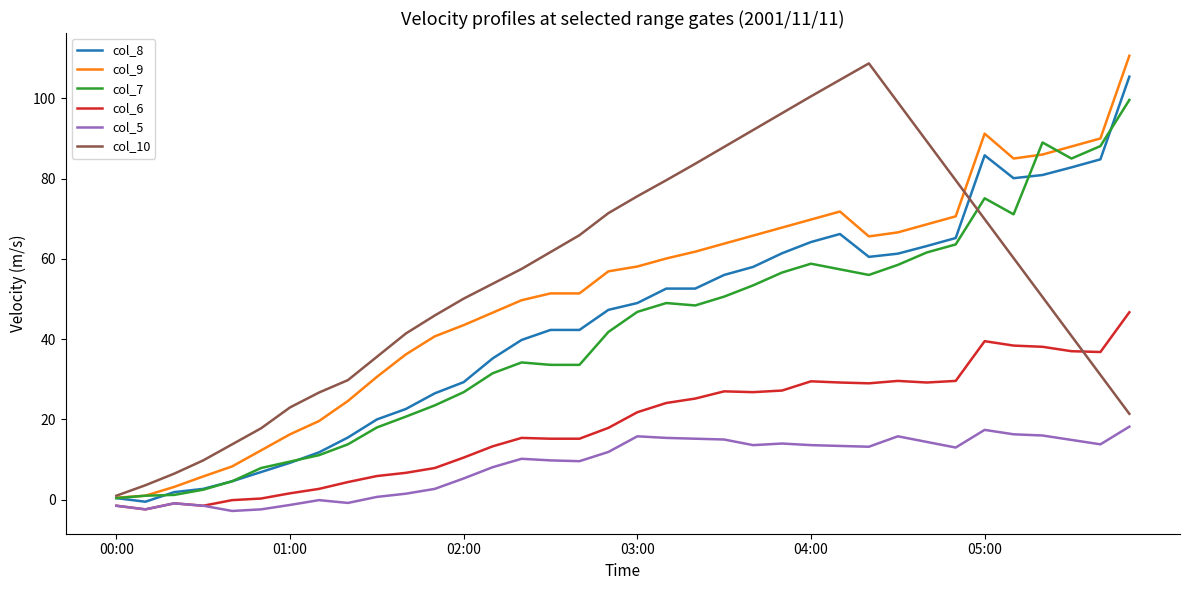

True or false: col_5 and col_10 cross at least once.

False